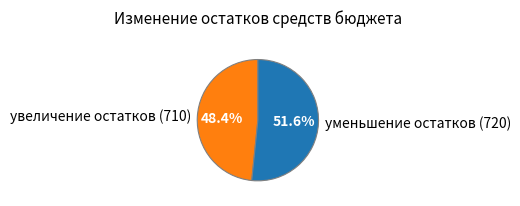

What is the majority slice?

уменьшение остатков (720)